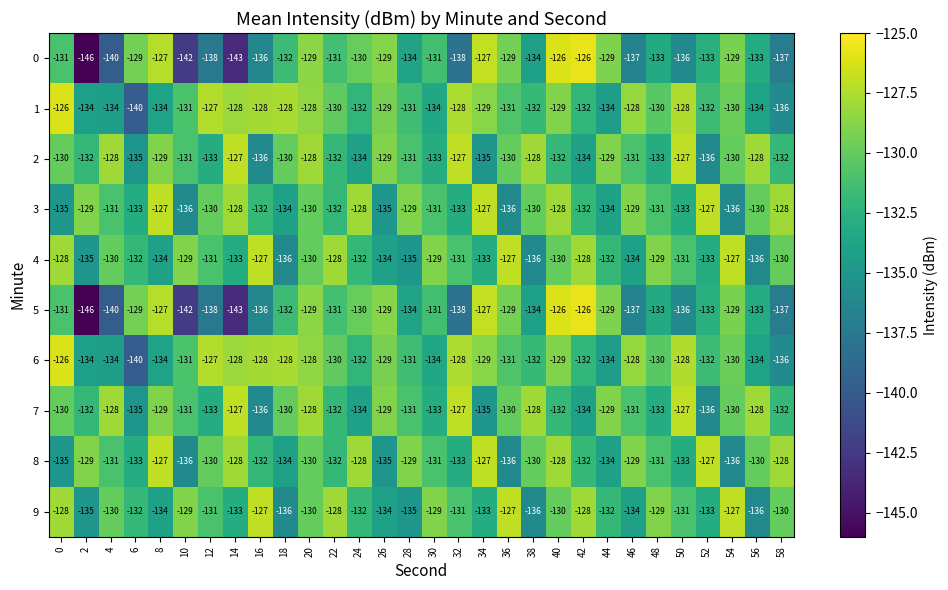

How many values in the 8 series are below -131?

13